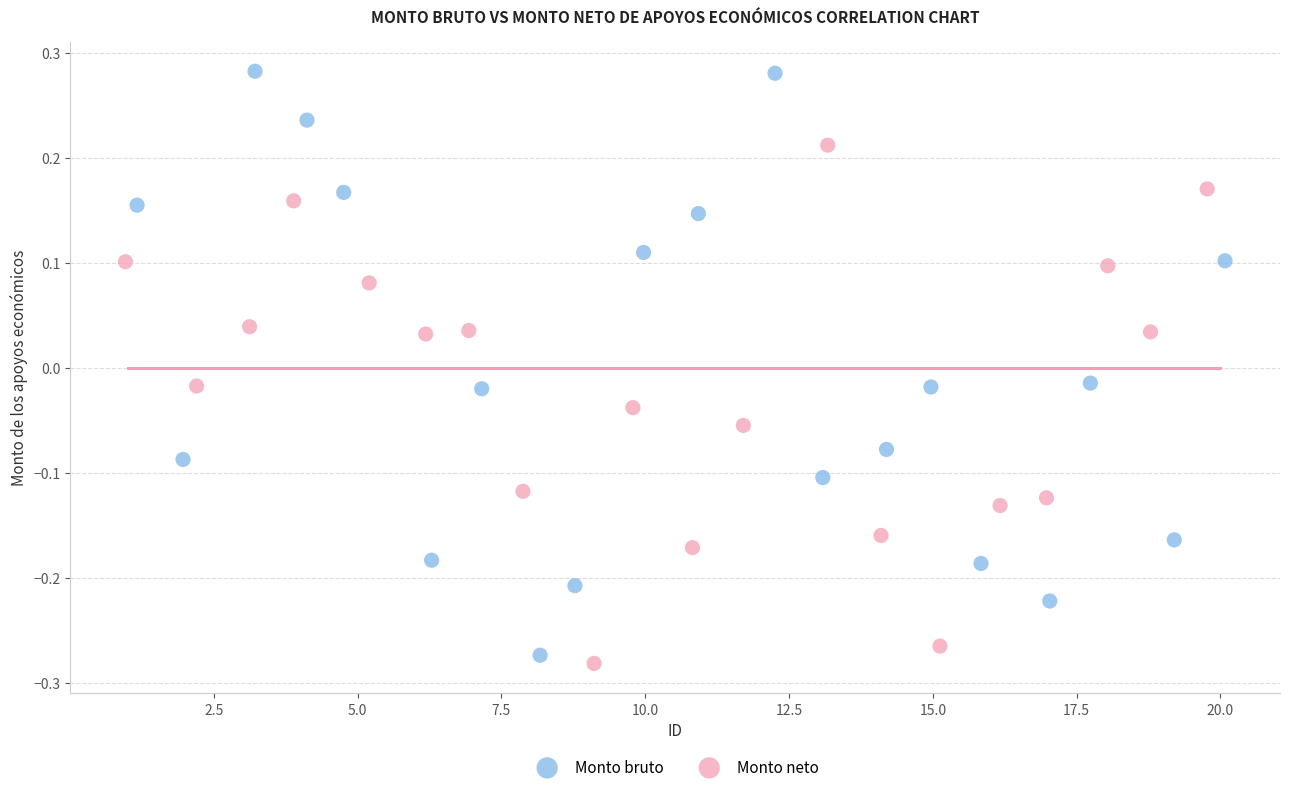

Which series reaches the minimum Y coordinate?

Monto neto